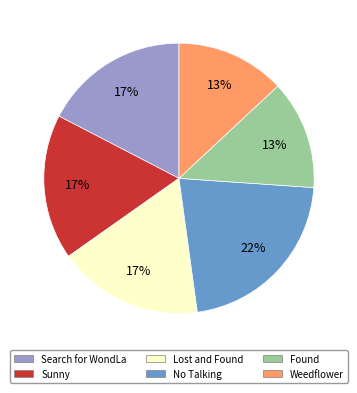

How many segments does this pie chart have?

6